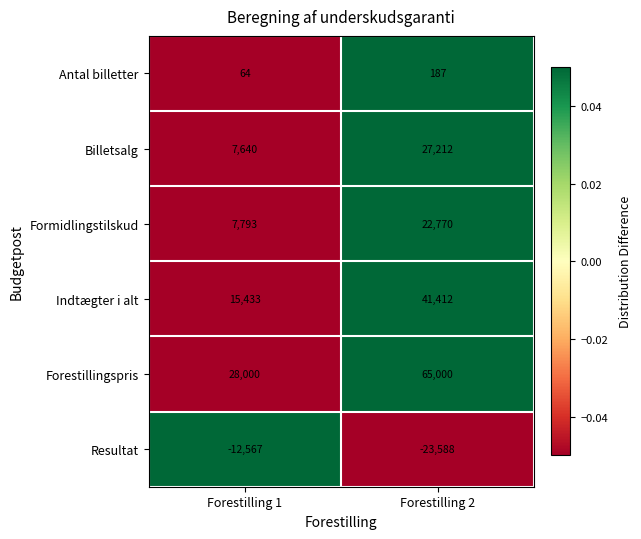

Which label corresponds to the smallest value in the chart?

Forestilling 2